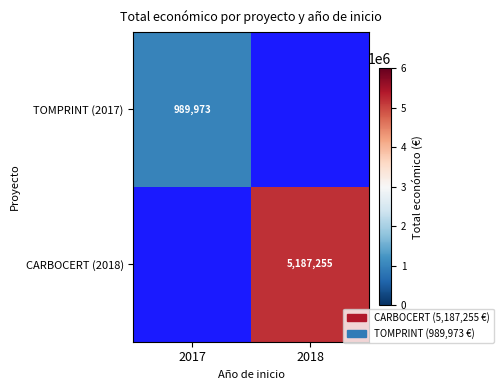

True or false: TOMPRINT (2017) has a value of 989973 at 2017.

True